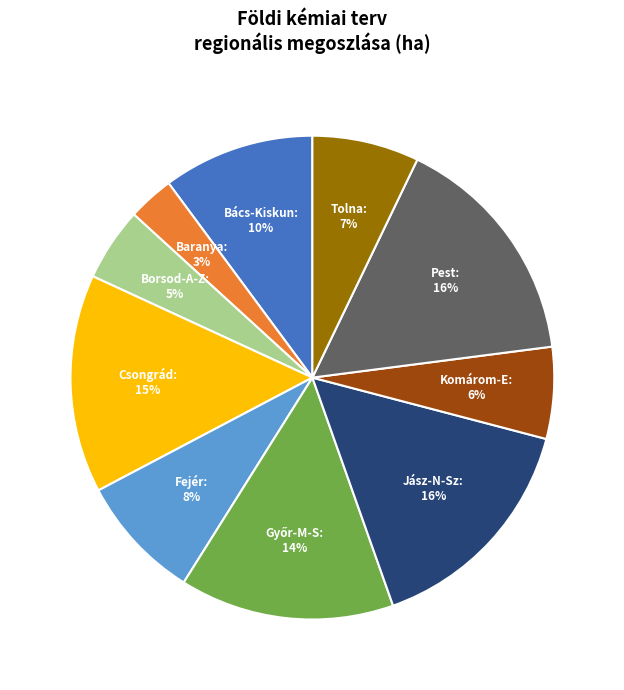

The Pest slice represents 16% of the pie. True or false?

True